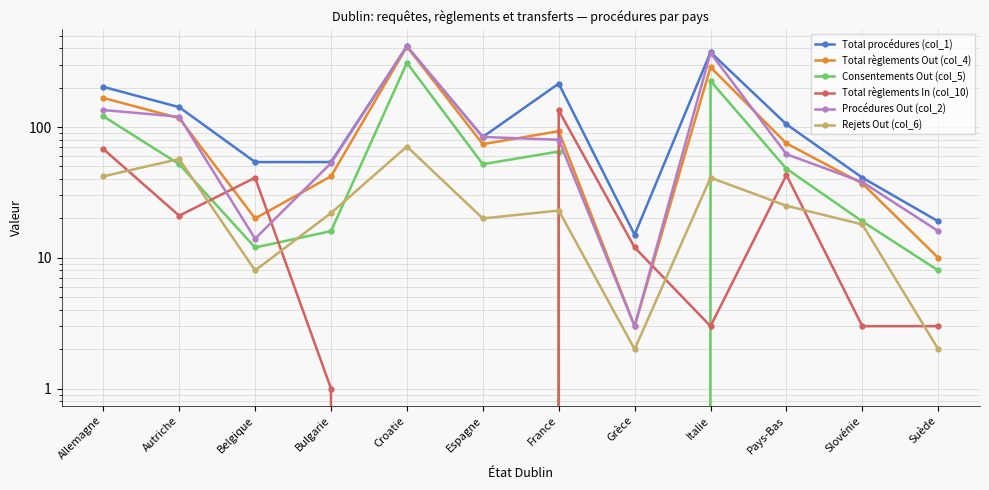

What is the difference between the maximum and minimum values in the Rejets Out (col_6) series?

69